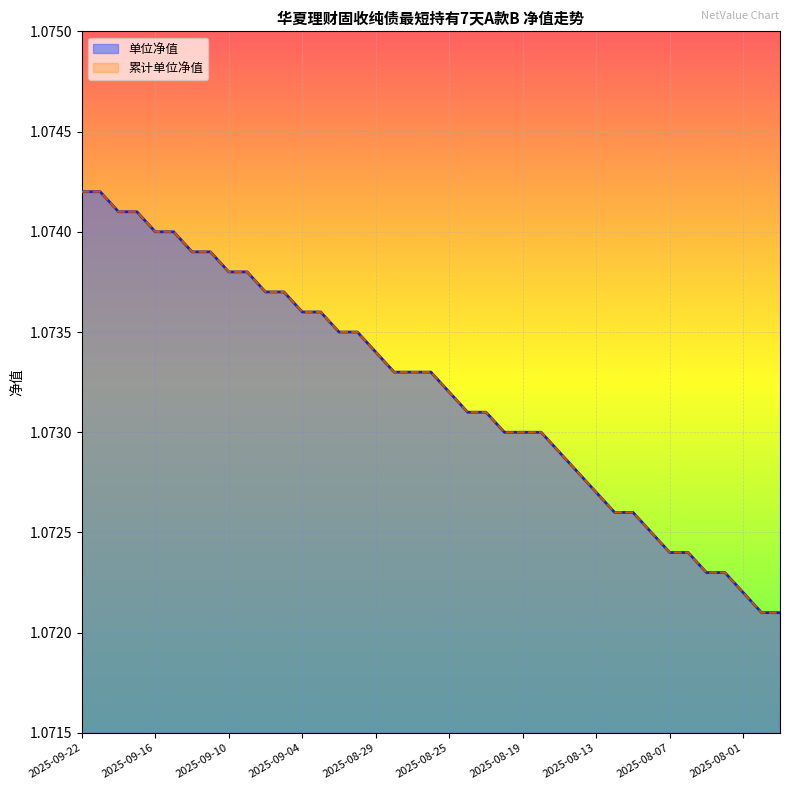

Rank the series at 2025-08-15 from lowest to highest value.

单位净值, 累计单位净值